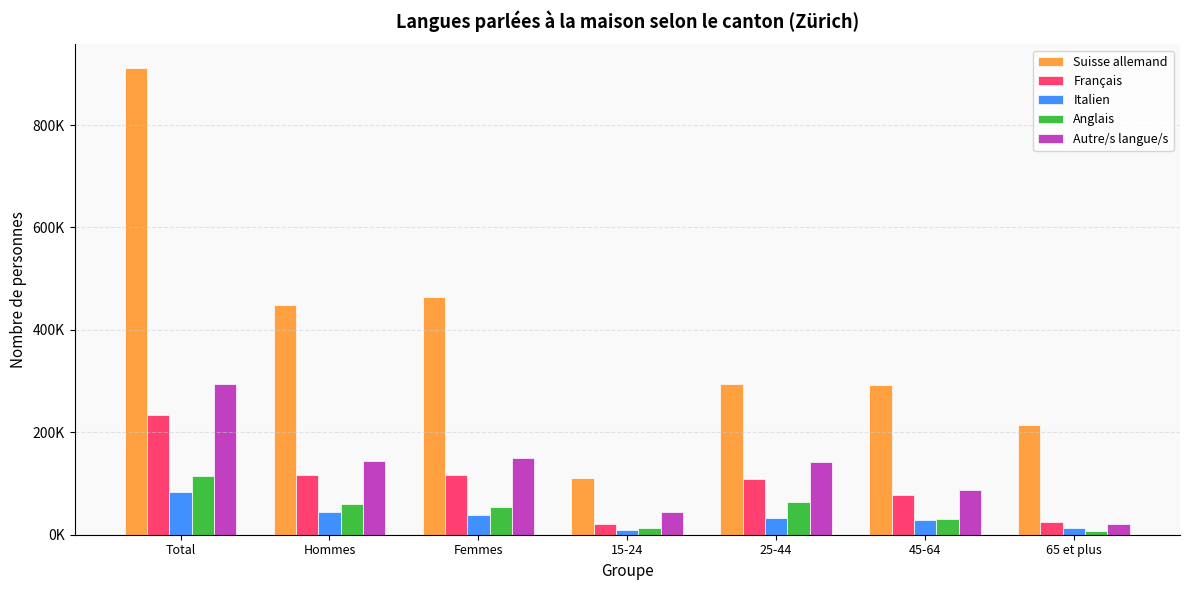

The Français series shows 64906.7 at 25-44. True or false?

False